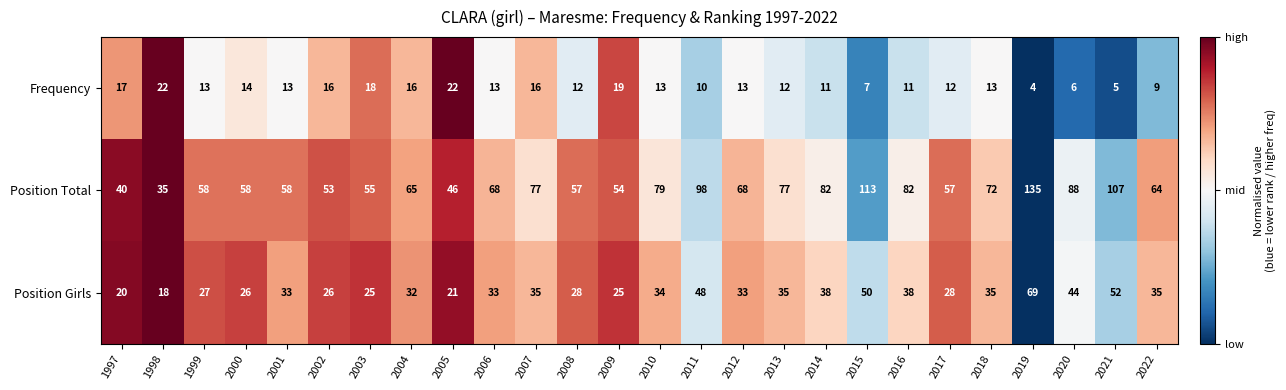

Which series has the largest range (max minus min)?

Position Total